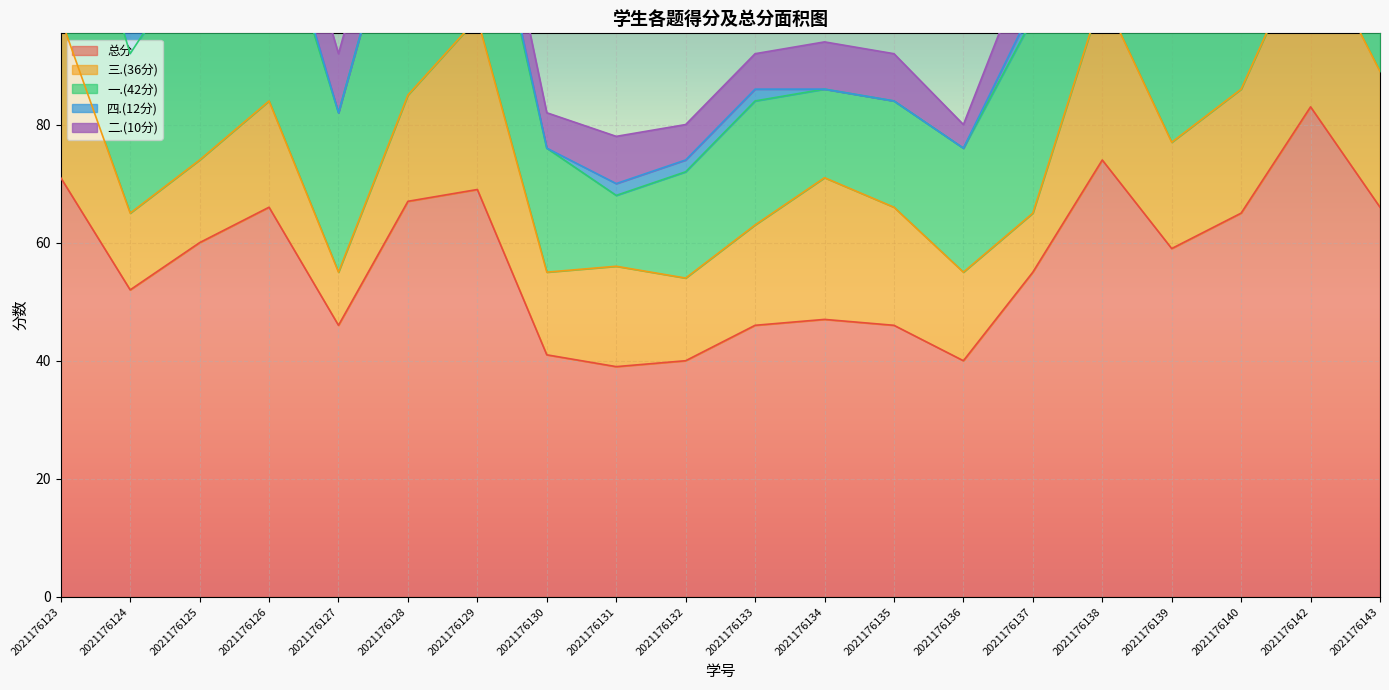

How many interior local valleys does the 三.(36分) series have?

6